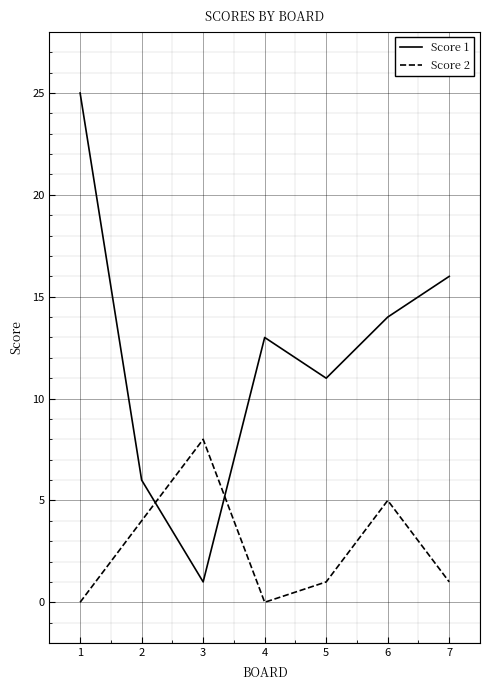

At which category does Score 2 reach its first local valley?

4